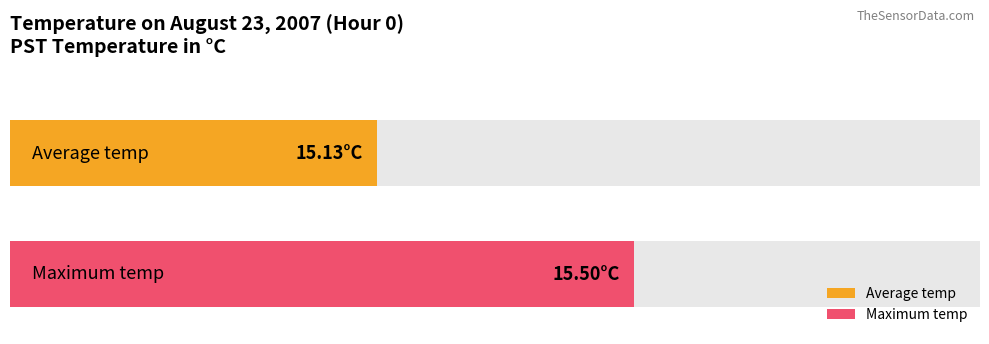

Are the bars horizontal?

Yes